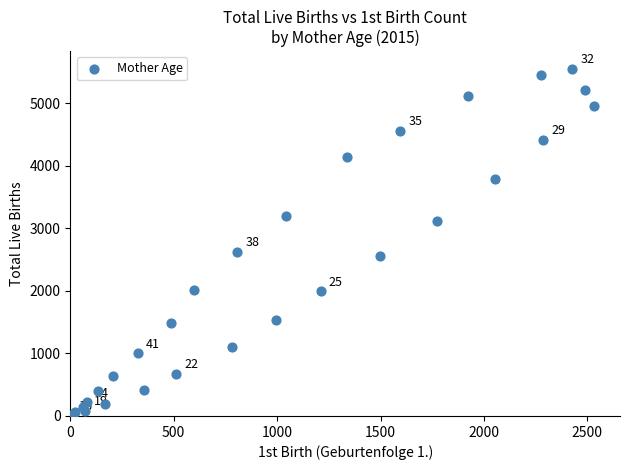

What Y value in the scatter plot is closest to 2778?

2628